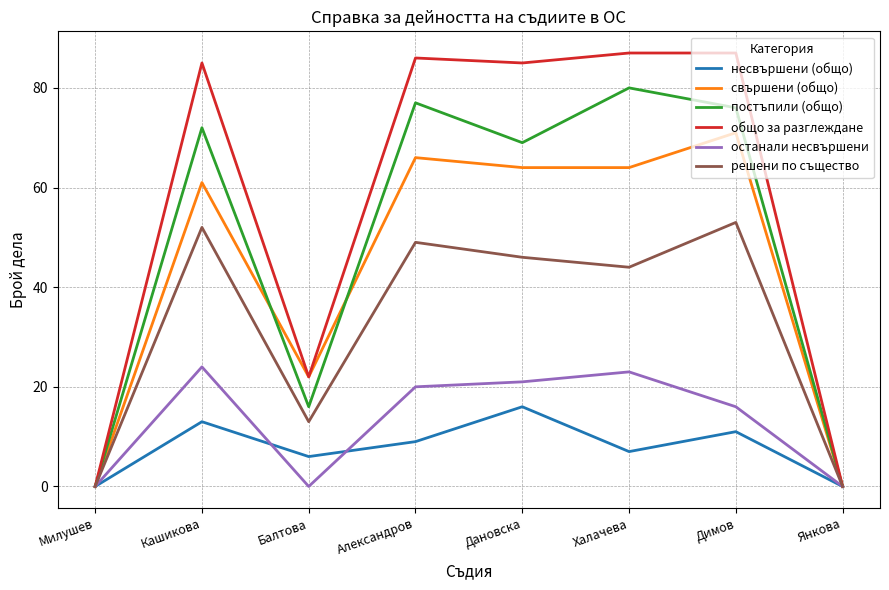

True or false: несвършени (общо) has more than 2 points higher than both neighbors.

True